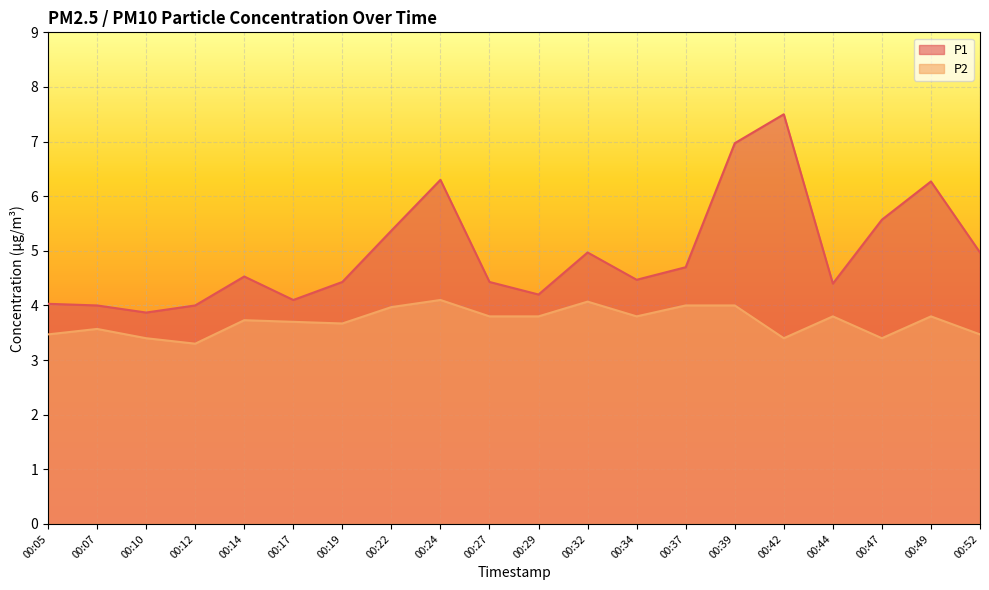

True or false: P2 and P1 intersect in this chart.

False